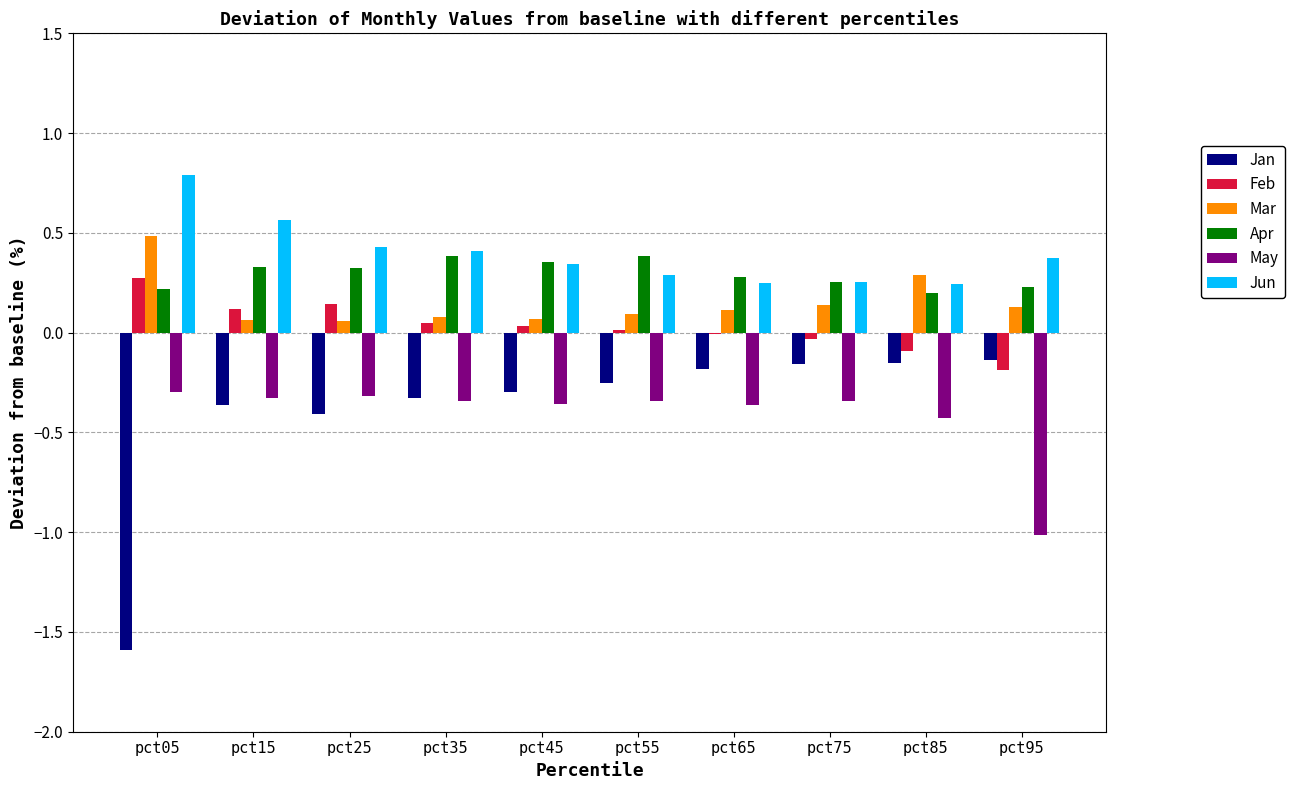

How many series are shown in this chart?

6